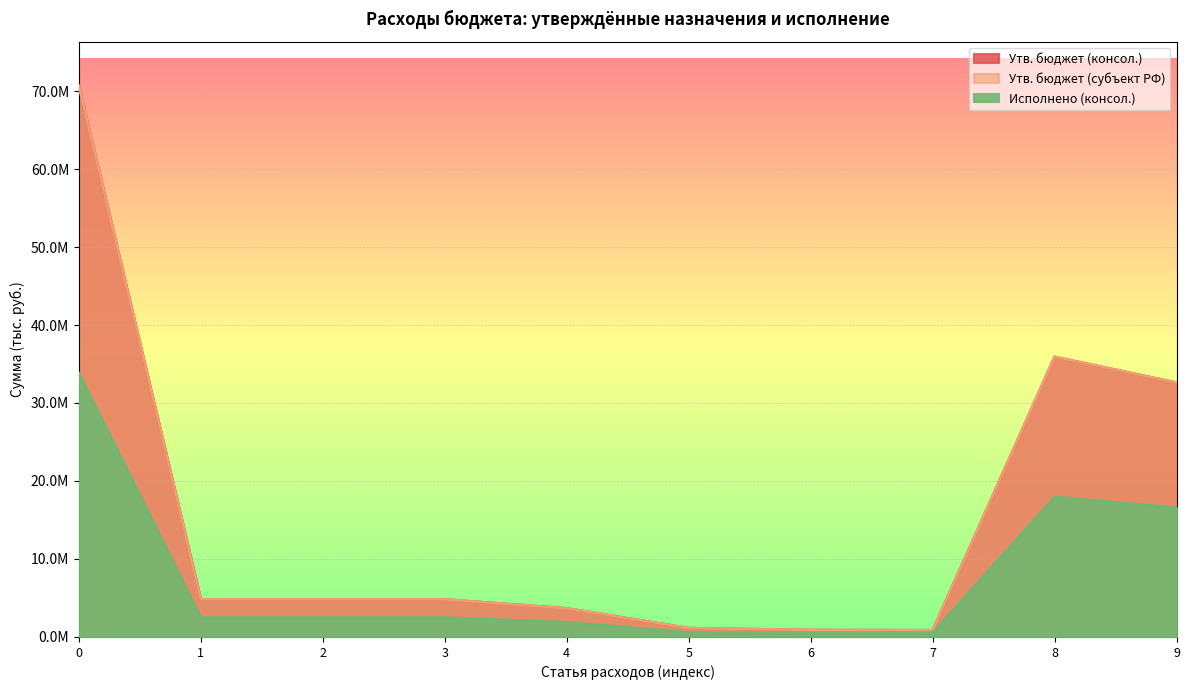

Between ОБЩЕГОСУДАРСТВЕННЫЕ ВОПРОСЫ and Функционирование высшего должностного, which is larger?

ОБЩЕГОСУДАРСТВЕННЫЕ ВОПРОСЫ